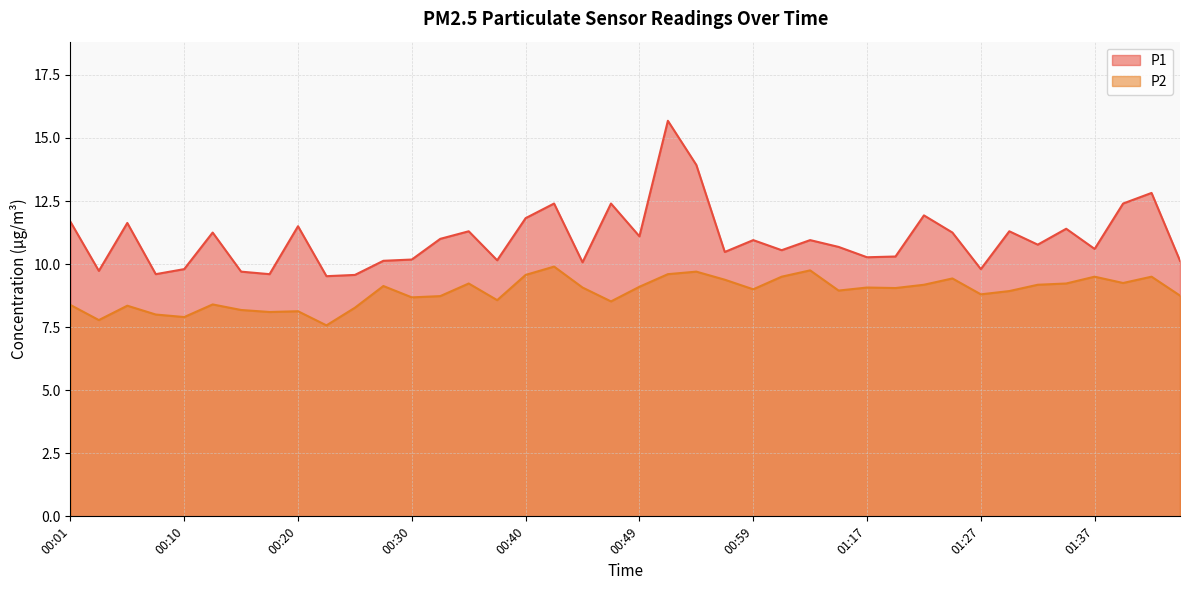

Does the chart display data point markers on the line(s)?

No